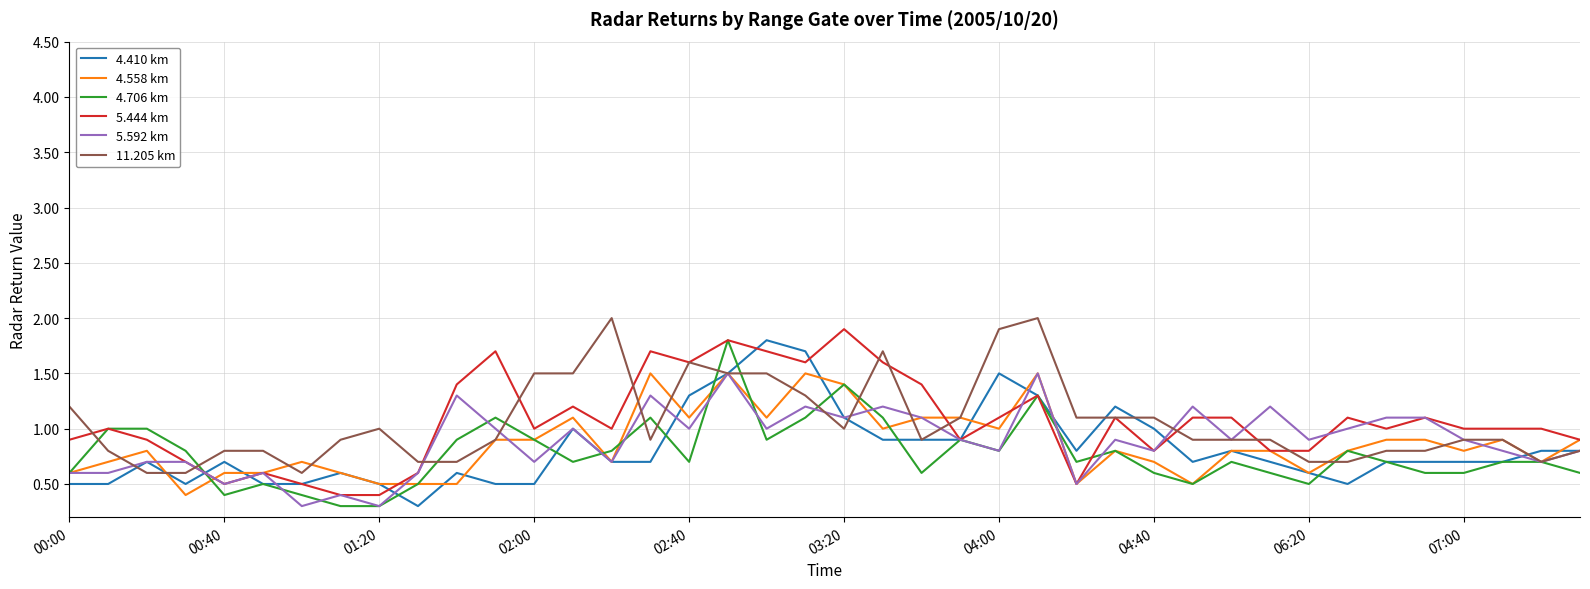

What is the smallest value displayed?

0.3